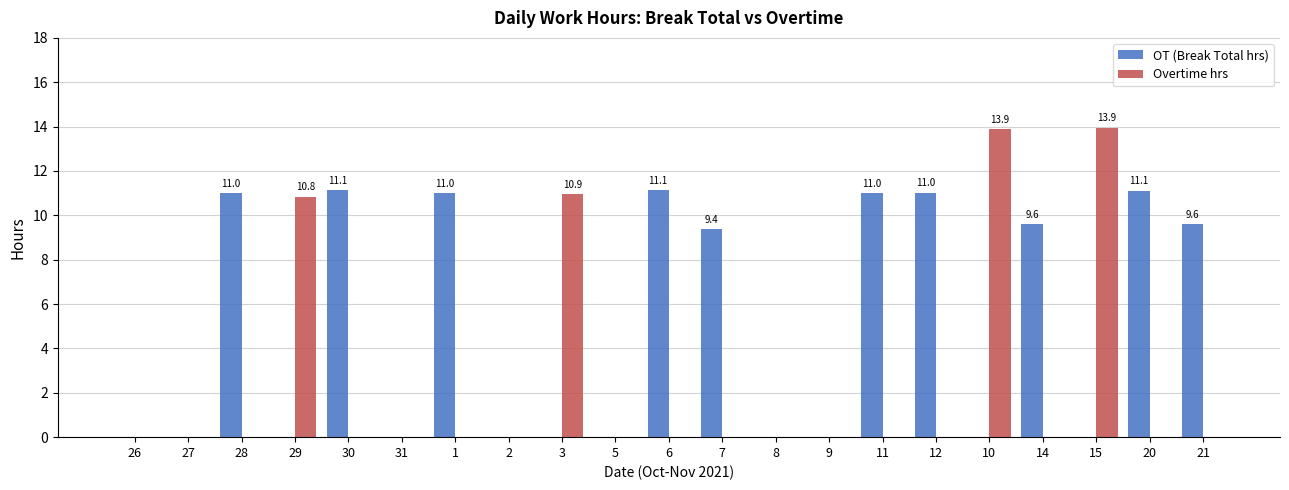

What is the sum of the OT (Break Total hrs) values at 30 and 28?

22.1